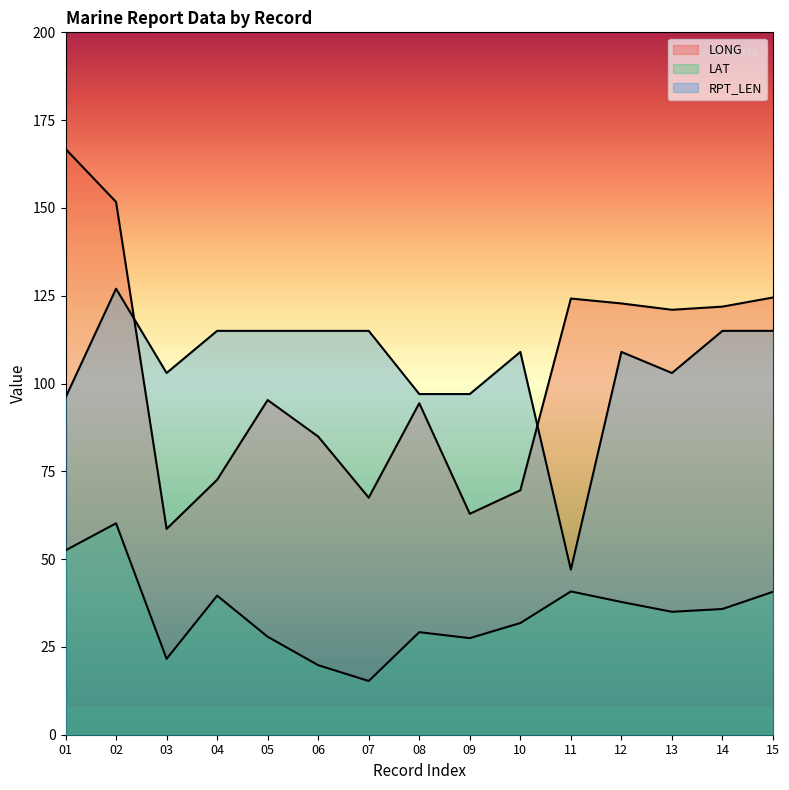

True or false: LAT and RPT_LEN intersect in this chart.

False